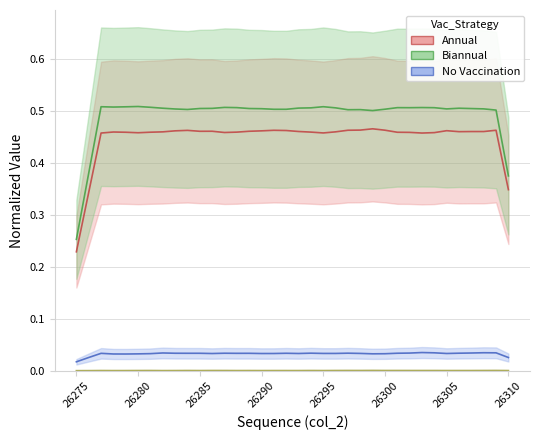

What is the total value across all series at 26295?

1.0